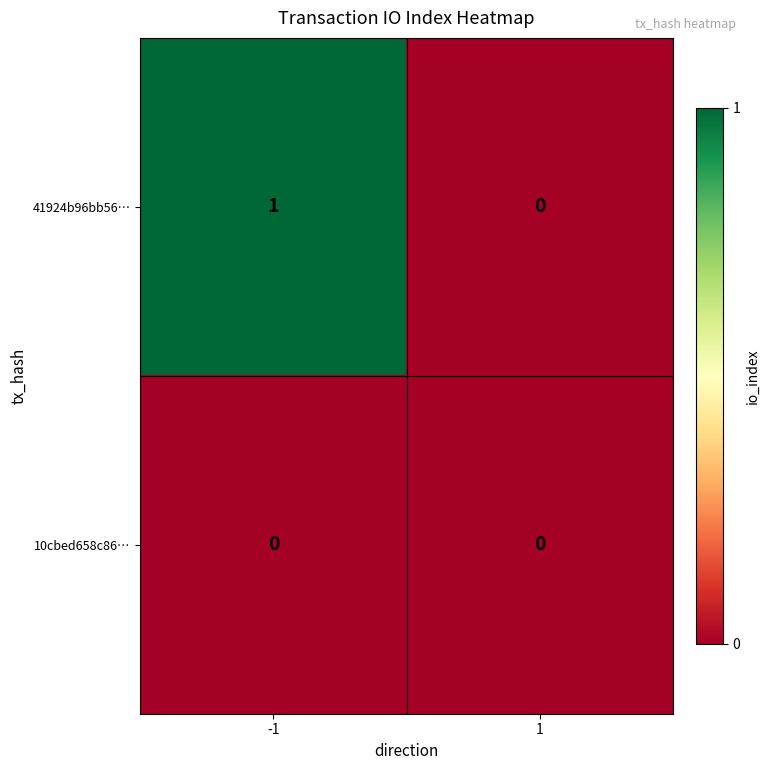

The value of 41924b96bb56… at -1 is 0. True or false?

False